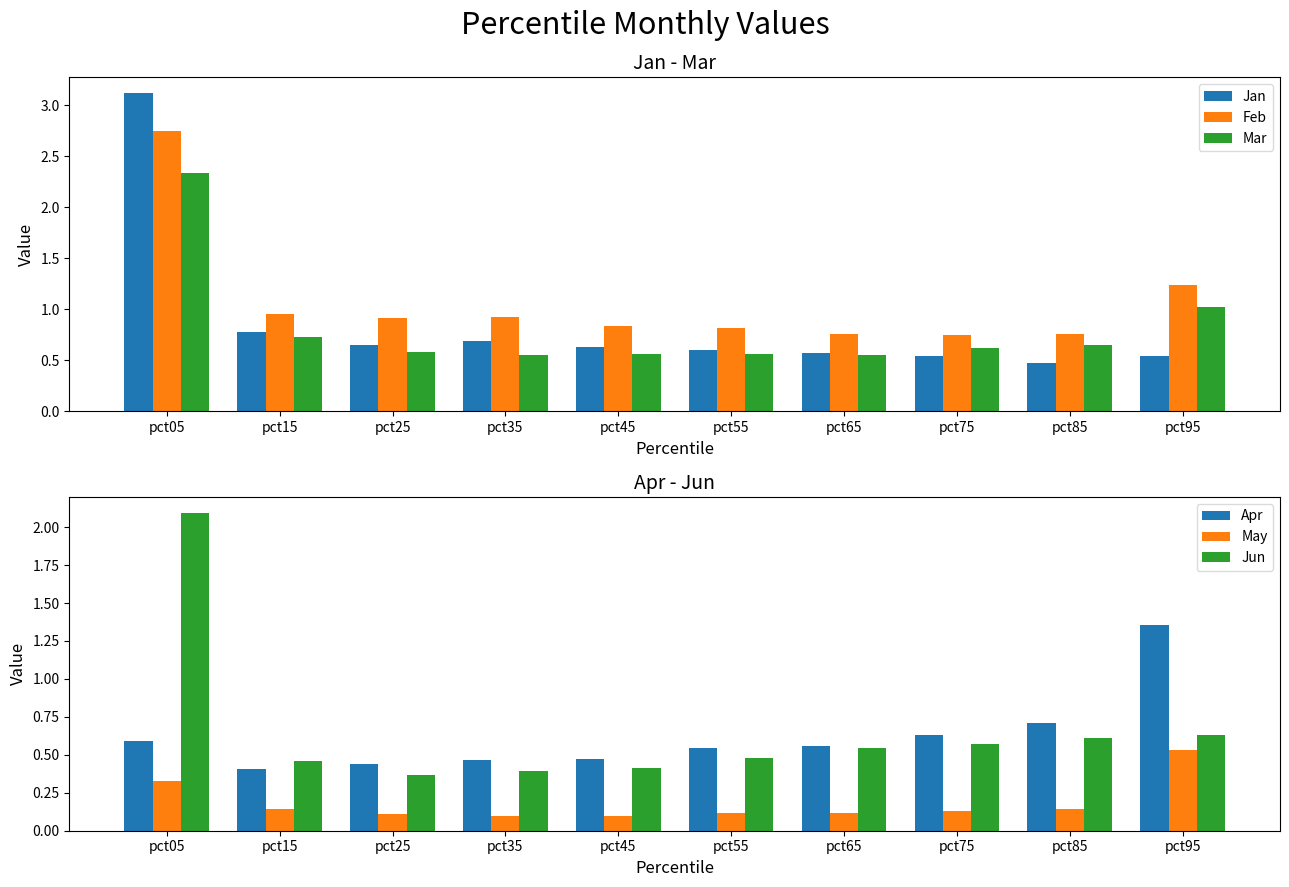

Is it true that Jan equals 0.5 at pct75?

True